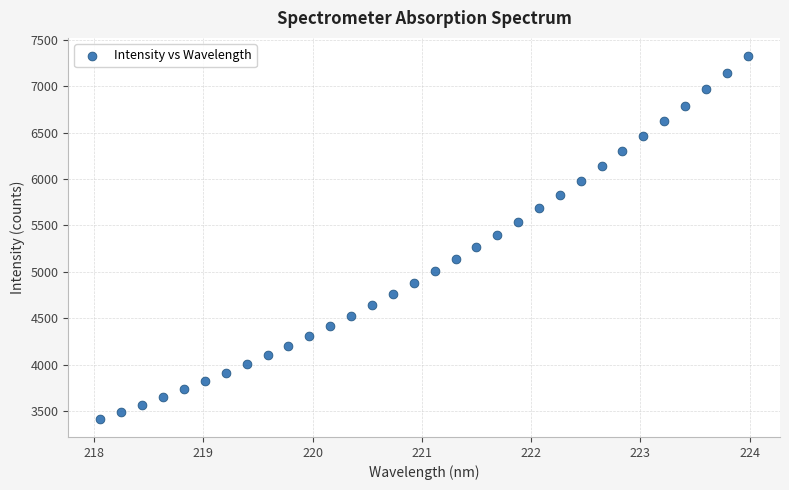

What is the range of X values (max minus min)?

5.9